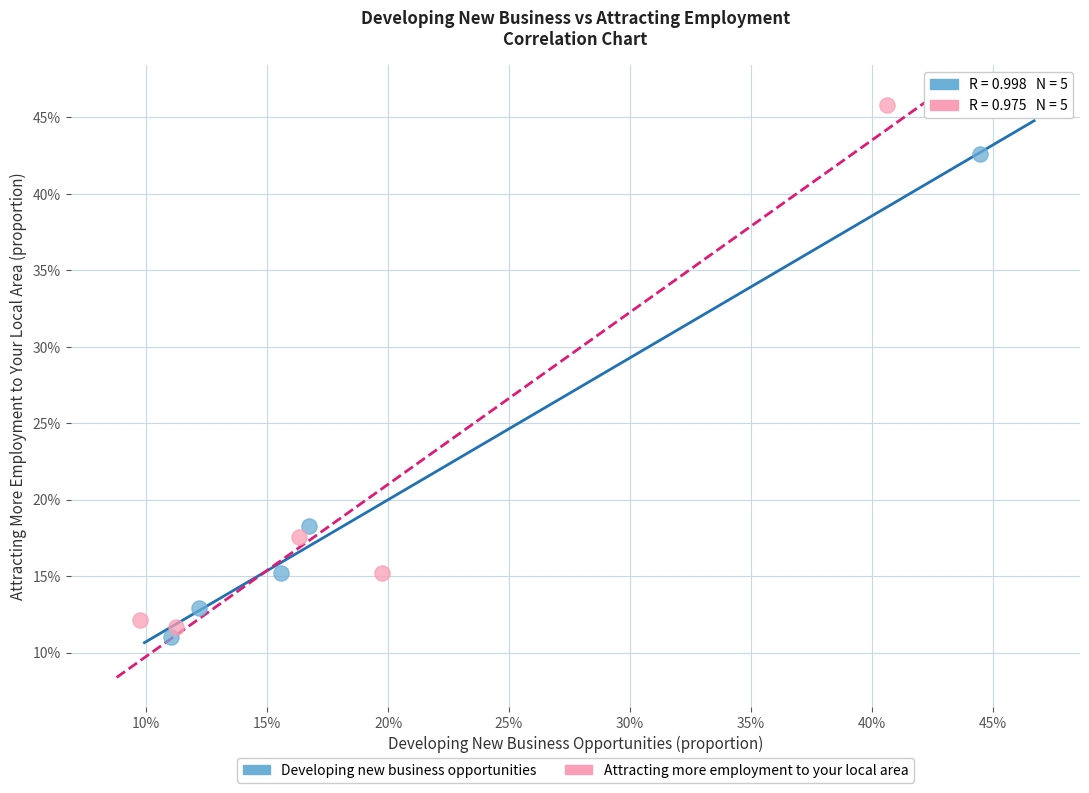

What are all the series names shown in the legend?

Developing new business opportunities, Attracting more employment to your local area